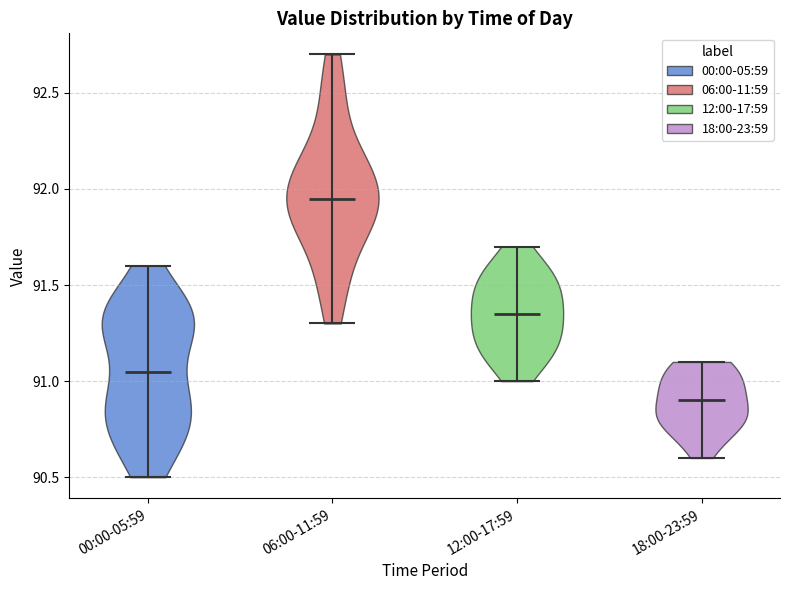

Reading left to right, read every violin against the y-axis: where its median line is, and the lowest and highest points it reaches. The values are not printed on the chart, so give them approximately, as read against the axis.

00:00-05:59: median line 91.05, lowest point 90.50, highest point 91.60
06:00-11:59: median line 91.95, lowest point 91.30, highest point 92.70
12:00-17:59: median line 91.35, lowest point 91.00, highest point 91.70
18:00-23:59: median line 90.90, lowest point 90.60, highest point 91.10